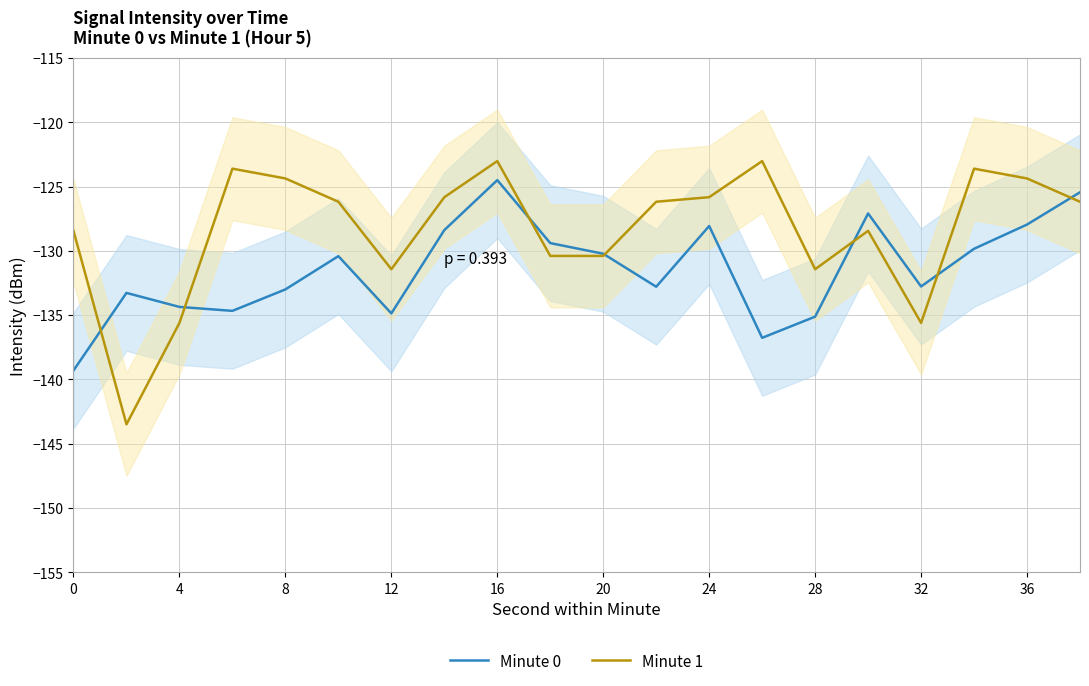

List the series in order of their overall mean, highest first.

Minute 1, Minute 0